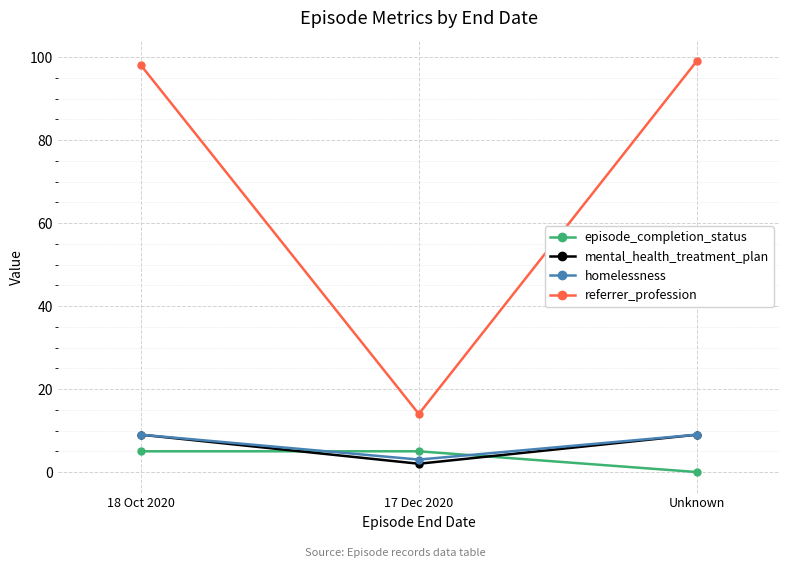

What is the difference between the episode_completion_status values at 18 Oct 2020 and Unknown?

5